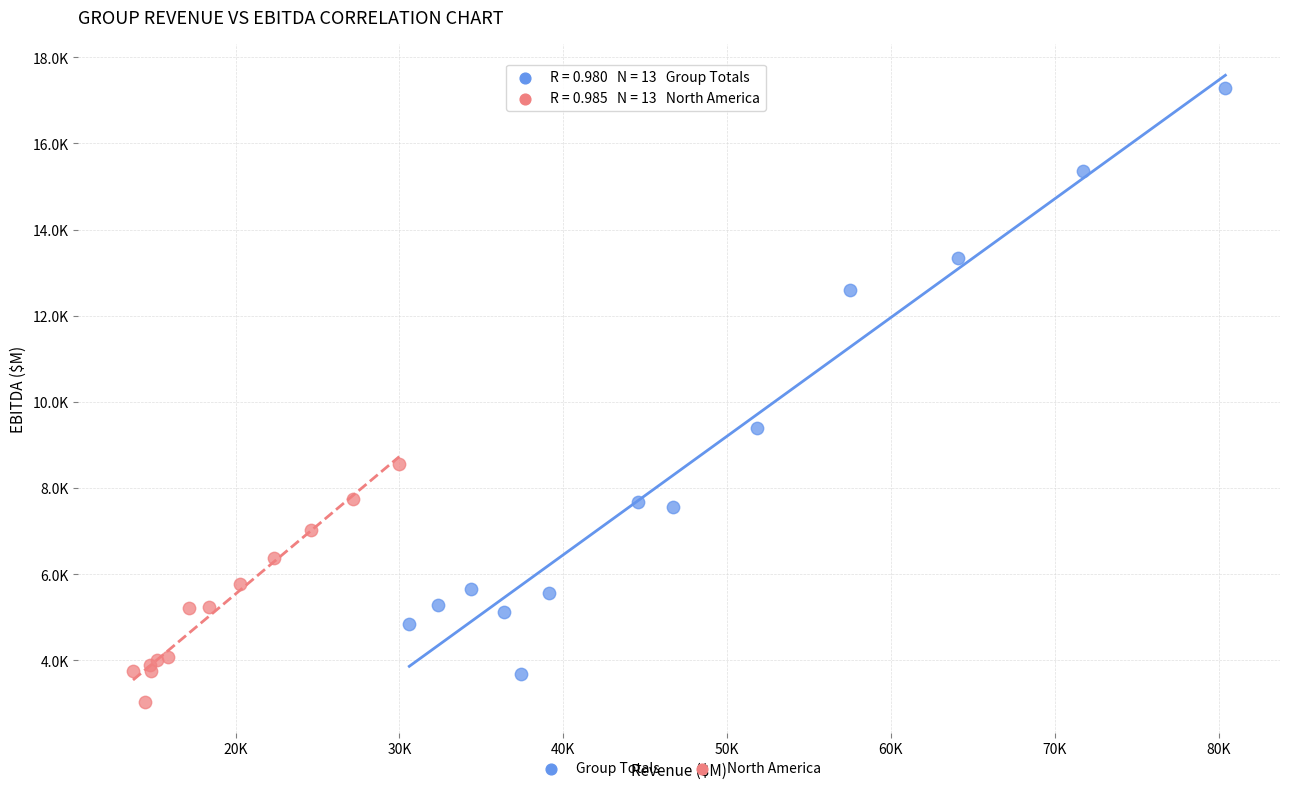

Which series reaches the maximum Y coordinate?

Group Totals